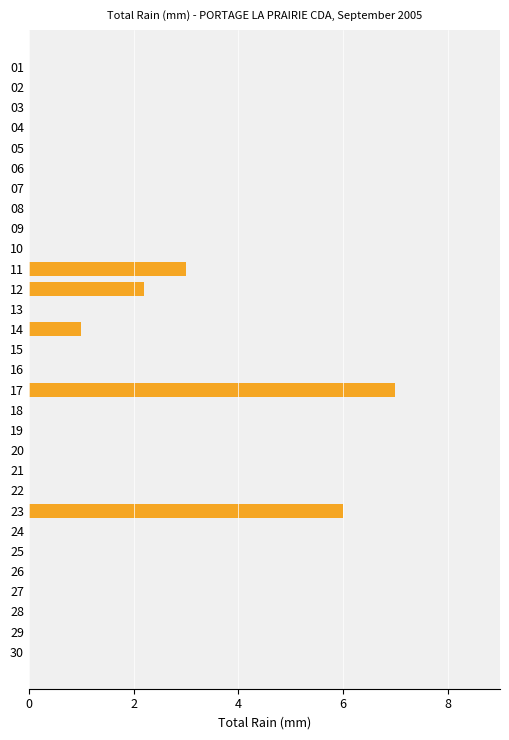

Which label corresponds to the largest value in the chart?

17